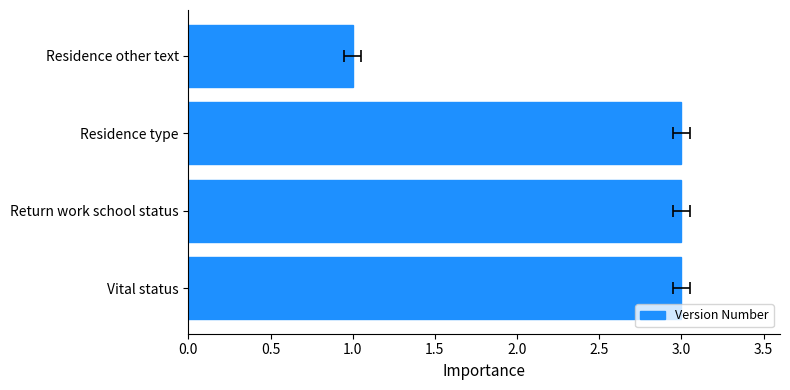

How many series are shown in this chart?

1